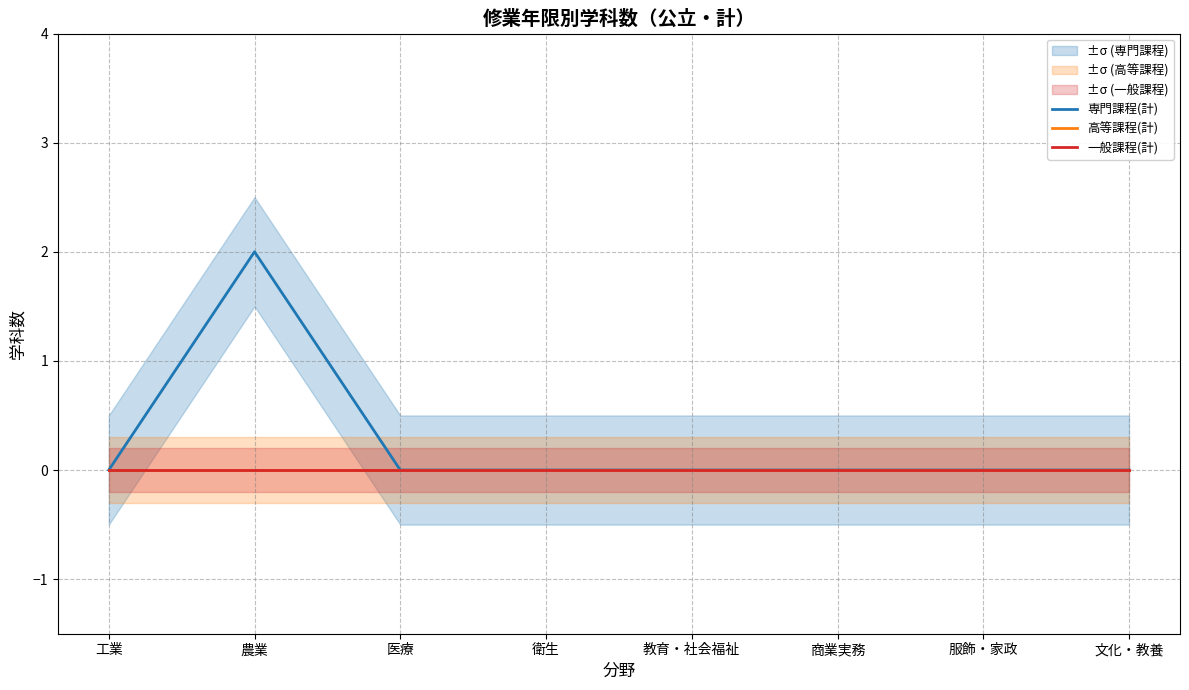

Reading left to right, transcribe all the data shown in this chart.

専門課程(計): 工業=0	農業=2	医療=0	衛生=0	教育・社会福祉=0	商業実務=0	服飾・家政=0	文化・教養=0
高等課程(計): 工業=0	農業=0	医療=0	衛生=0	教育・社会福祉=0	商業実務=0	服飾・家政=0	文化・教養=0
一般課程(計): 工業=0	農業=0	医療=0	衛生=0	教育・社会福祉=0	商業実務=0	服飾・家政=0	文化・教養=0